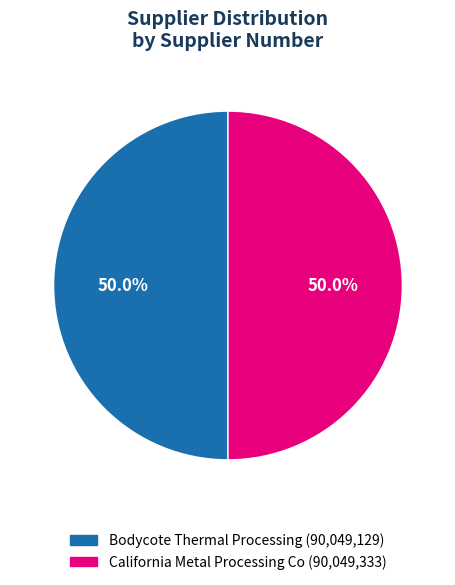

What portion of the pie excludes California Metal Processing Co?

50.0%